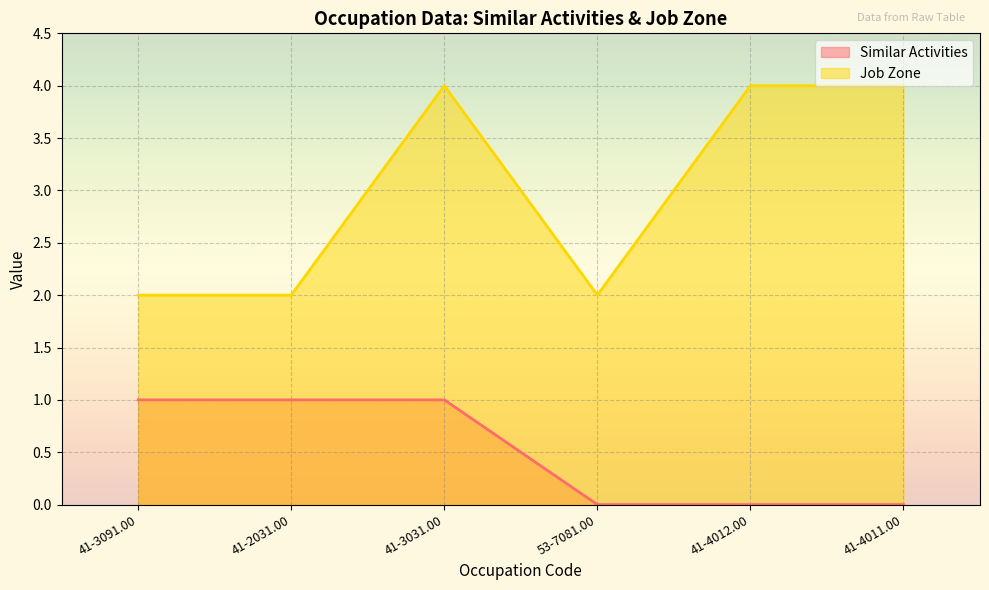

Reading right to left, transcribe all the data shown in this chart.

Similar Activities: 41-4011.00=0	41-4012.00=0	53-7081.00=0	41-3031.00=1	41-2031.00=1	41-3091.00=1
Job Zone: 41-4011.00=4	41-4012.00=4	53-7081.00=2	41-3031.00=4	41-2031.00=2	41-3091.00=2